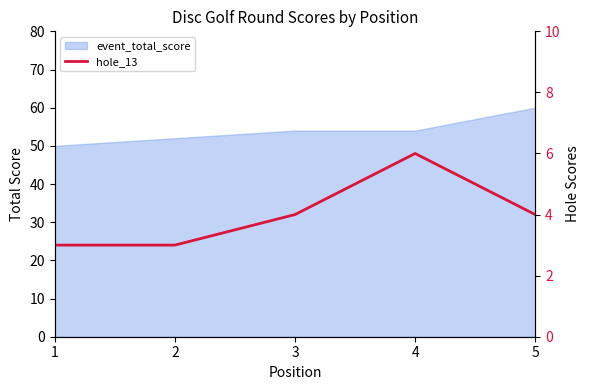

Where is the data nearest to the value 4?

3